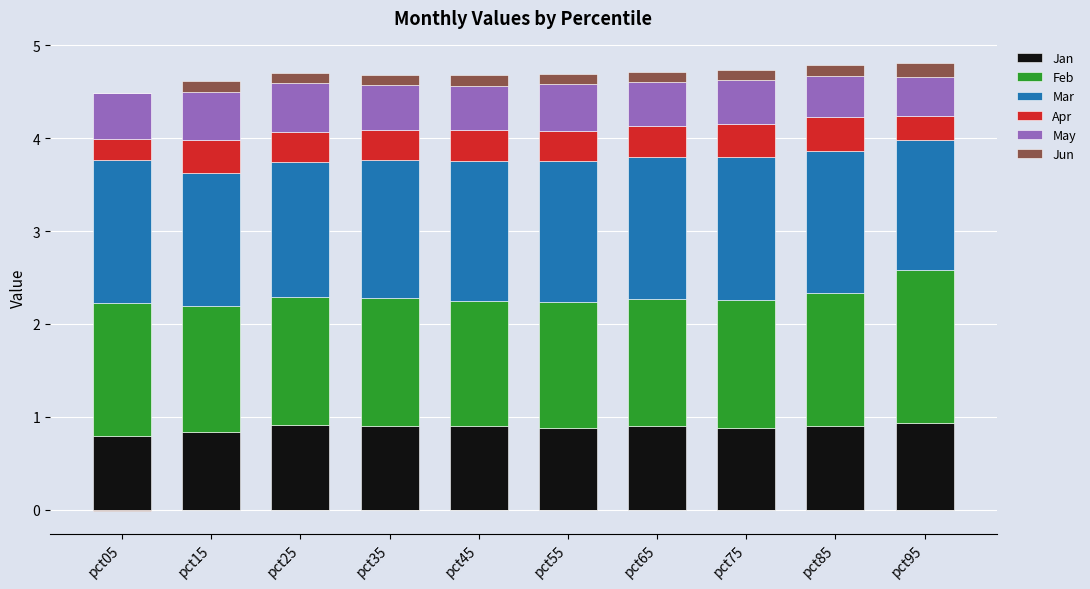

At which label does May reach its minimum?

pct95